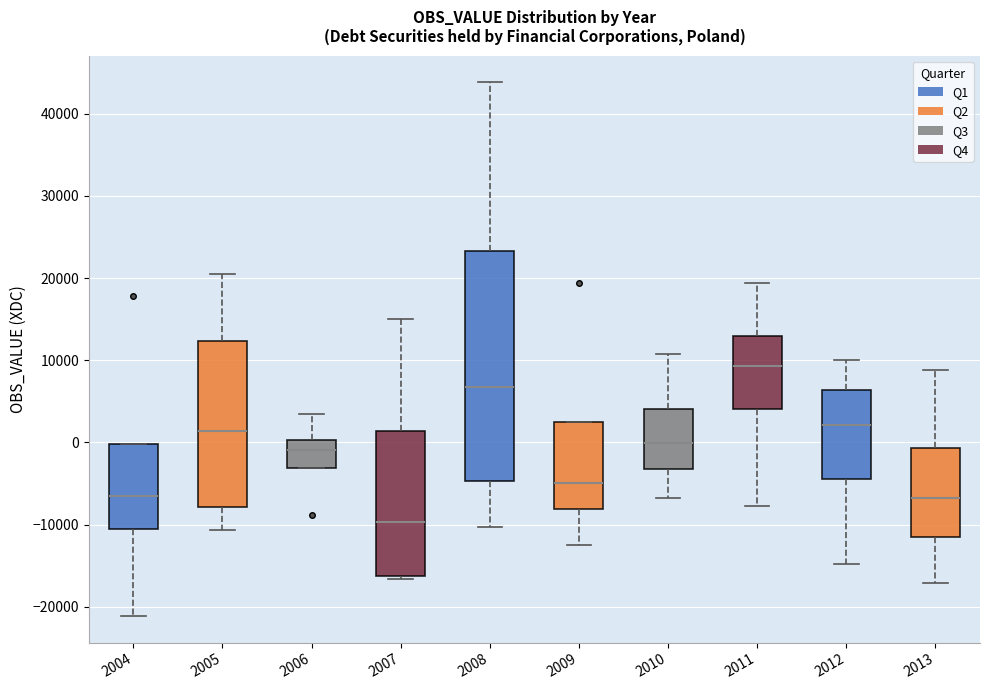

Comparing the boxes themselves (not the whiskers), which one is the tallest?

2008